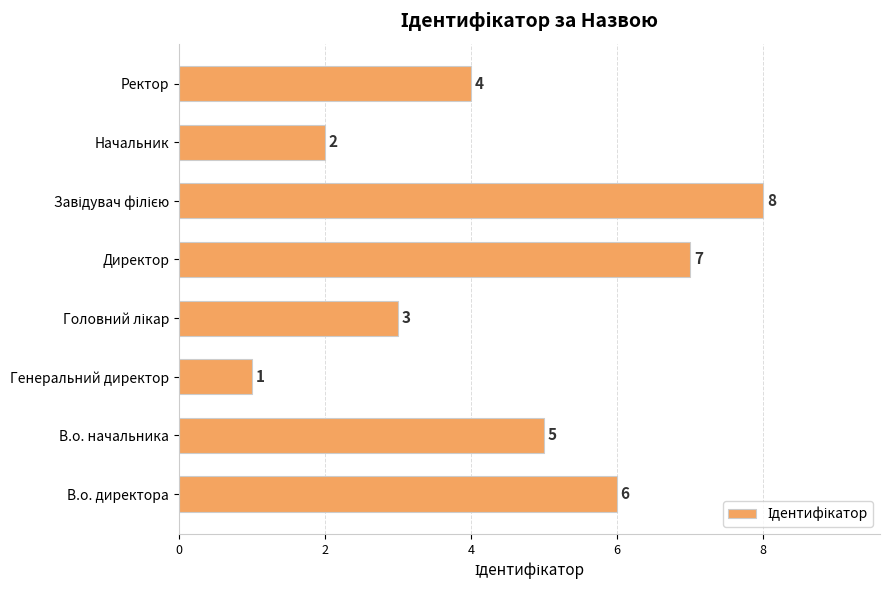

What is the minimum value shown in the chart?

1